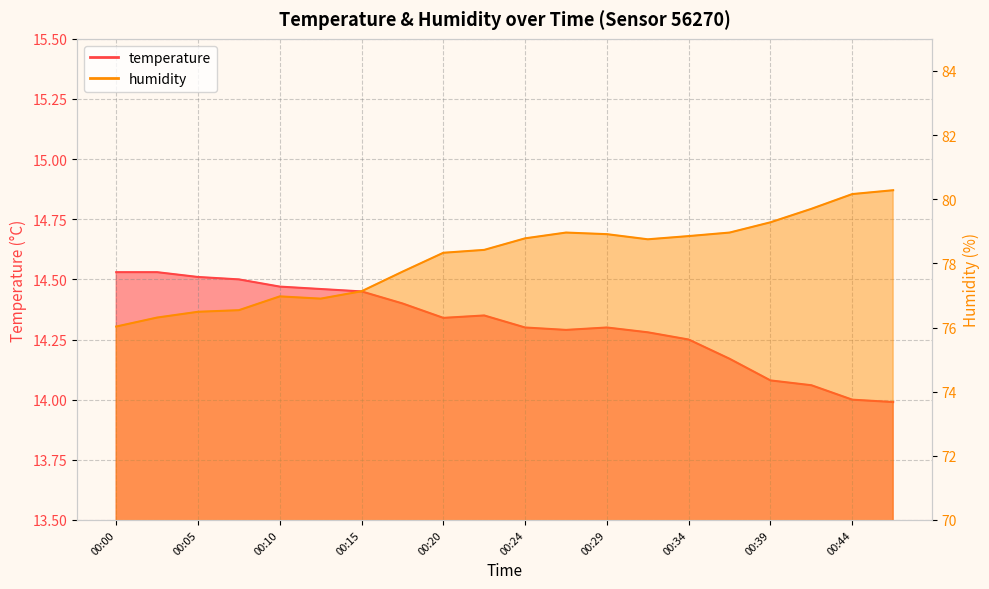

What is the difference between the maximum and second lowest values in the humidity series?

4.0